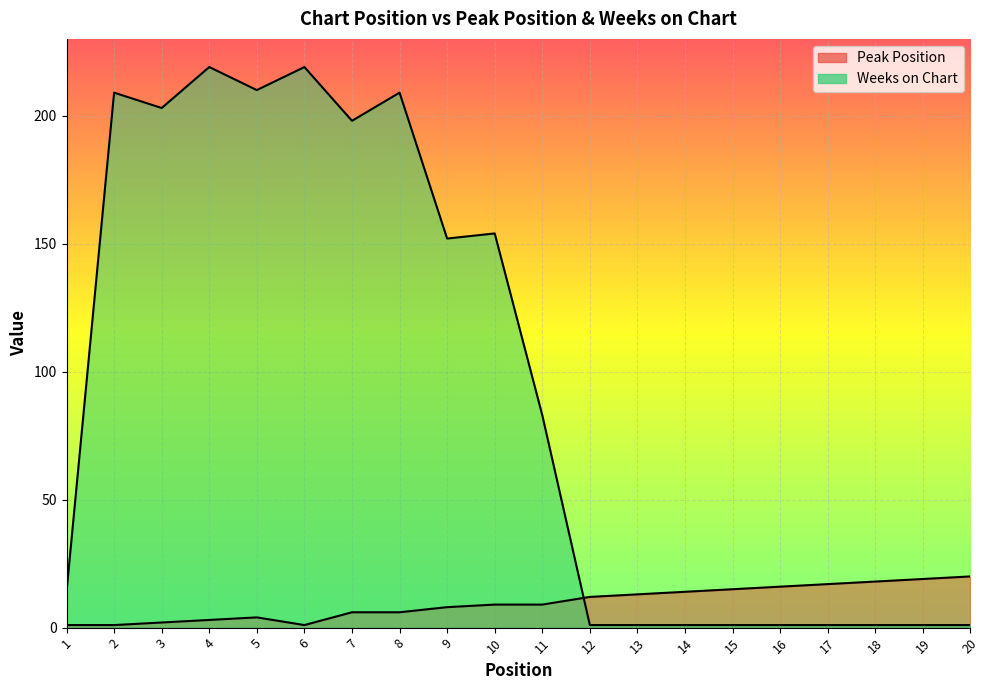

Reading left to right, list all the values displayed in this chart.

Peak Position: 1	1	2	3	4	1	6	6	8	9	9	12	13	14	15	16	17	18	19	20
Weeks on Chart: 14	209	203	219	210	219	198	209	152	154	83	1	1	1	1	1	1	1	1	1